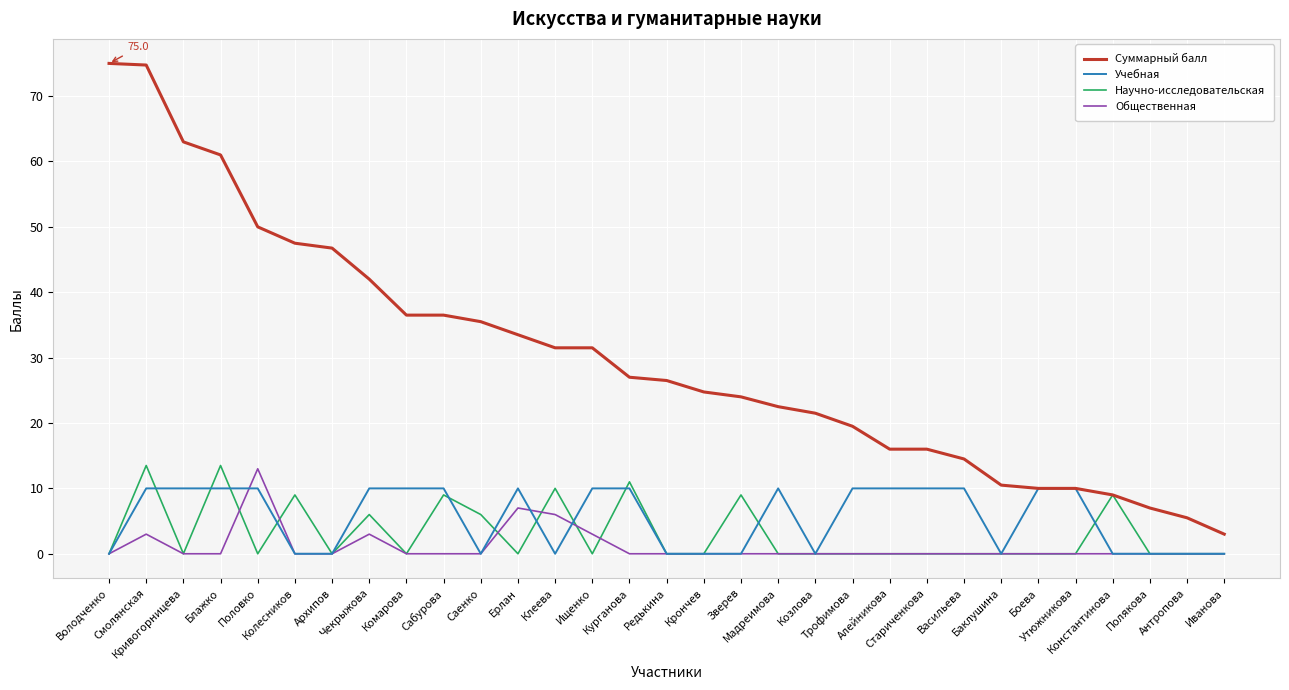

The Суммарный балл series shows 27.0 at Курганова. True or false?

True